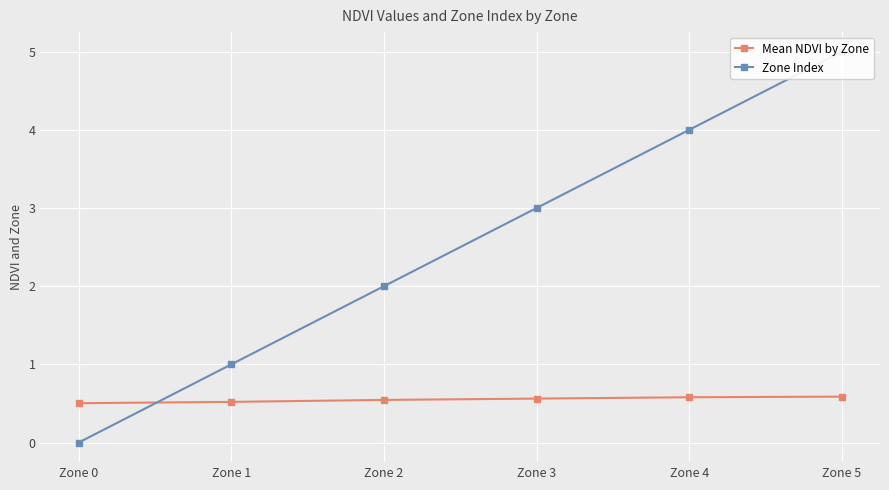

Rank the series by their average value, from highest to lowest.

Zone Index, Mean NDVI by Zone